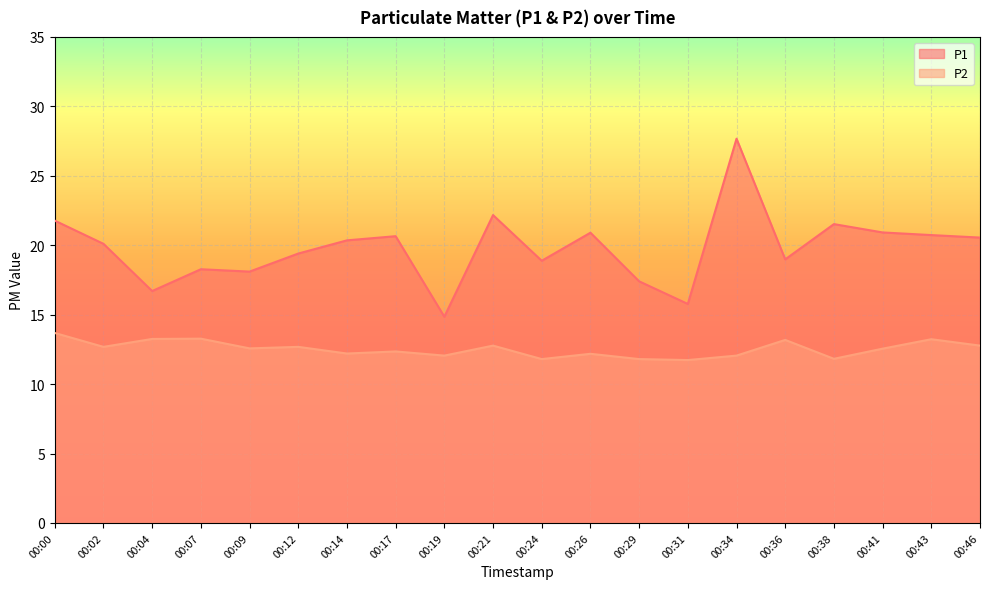

What is the minimum value shown in the chart?

11.7